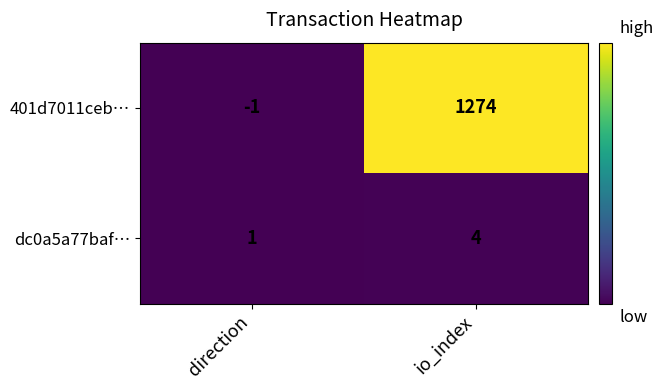

Reading left to right, extract all data points from this chart.

401d7011ceb…: -1	1274
dc0a5a77baf…: 1	4